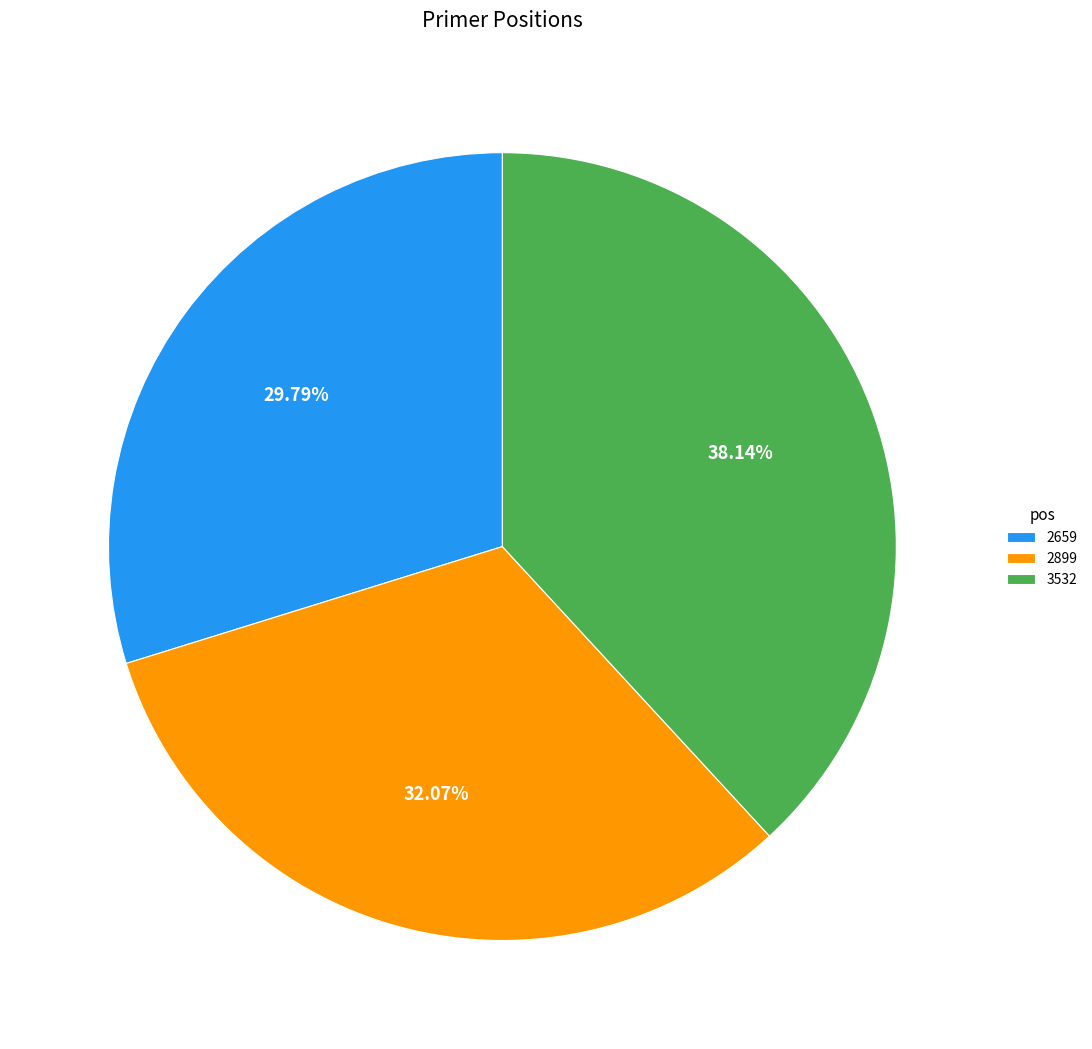

To the nearest percent, what is the difference between the 2659 and 2899 slice percentages?

2%